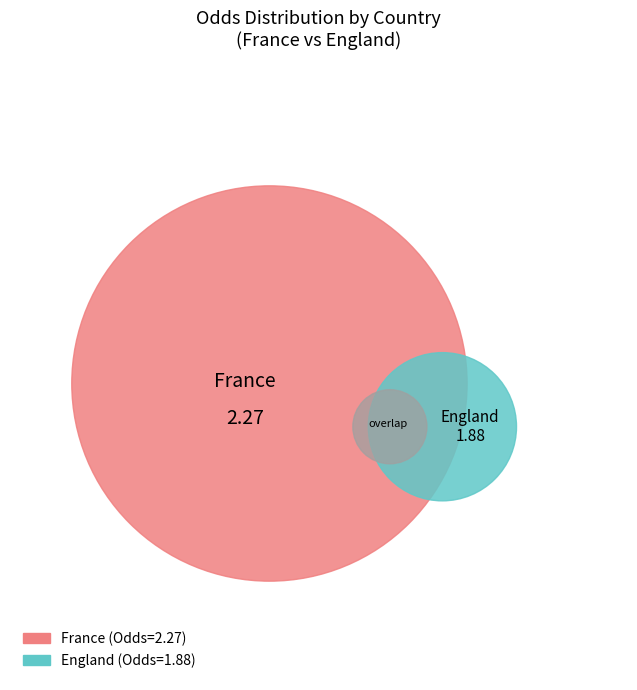

What is the smallest slice in the pie chart?

England